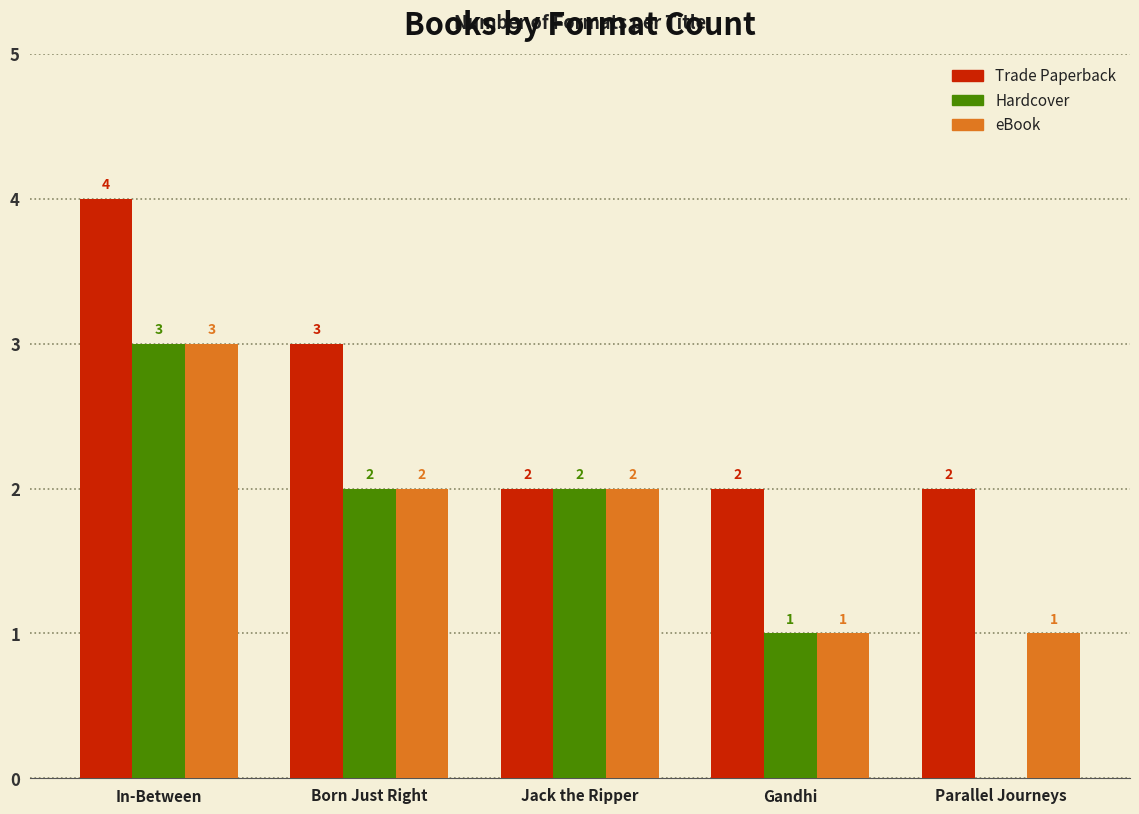

Which series has the largest total across all categories?

Trade Paperback